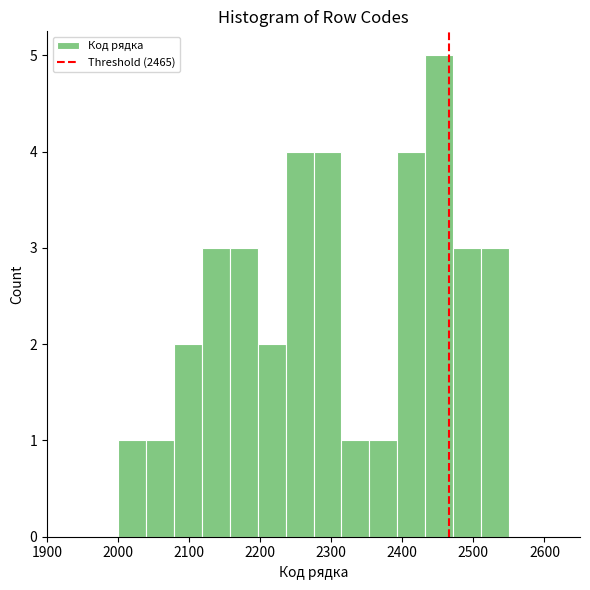

Around what value on the x-axis is the tallest bar? Give the approximate position of its centre, as read against the axis.

2450